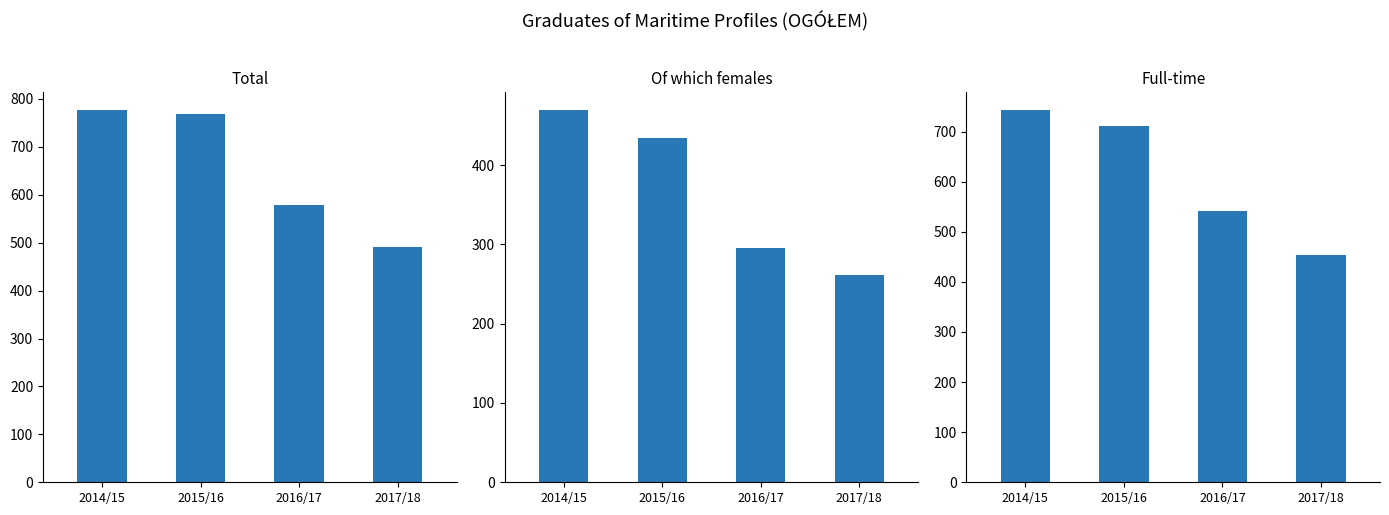

What is the sum of all Full-time values?

2447